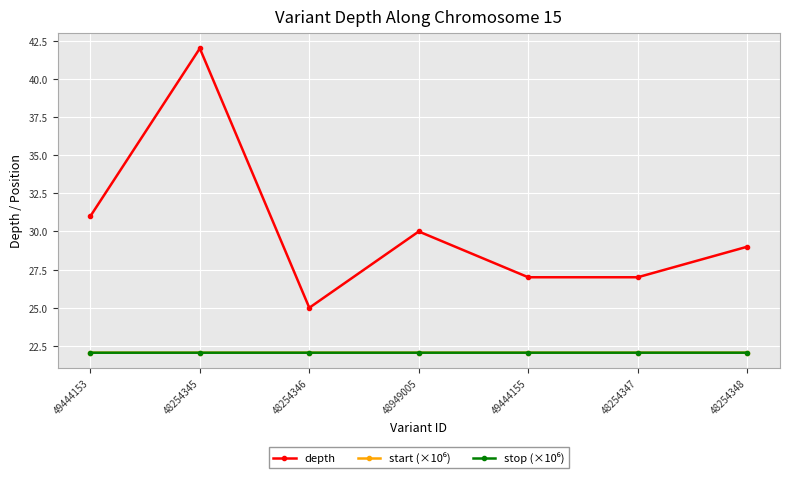

At which category is the sum across all series the highest?

48254345